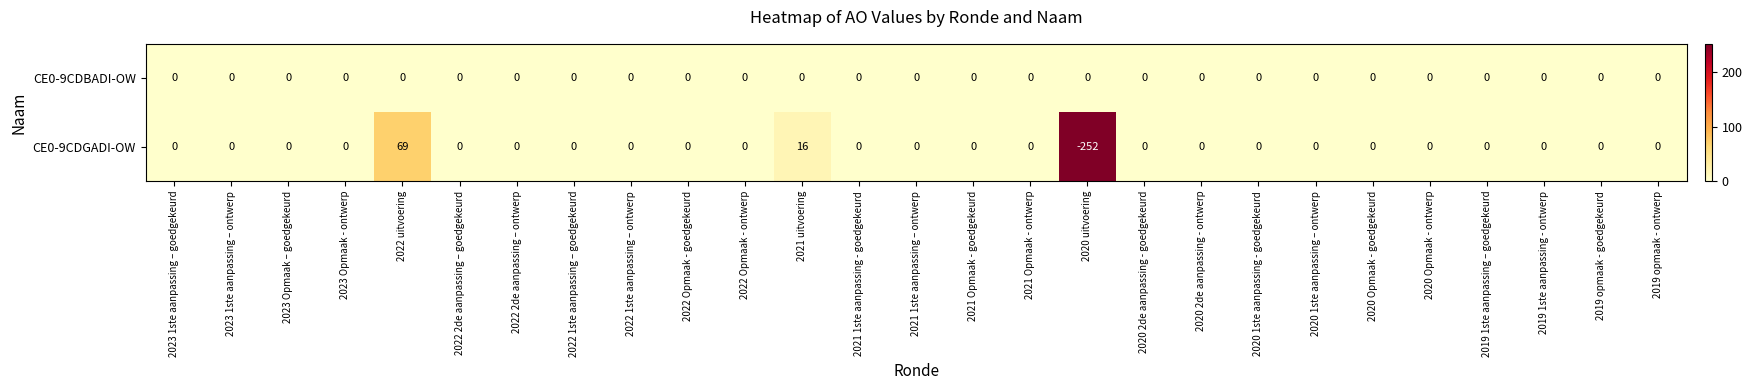

Which series has the widest spread of values?

CE0-9CDGADI-OW